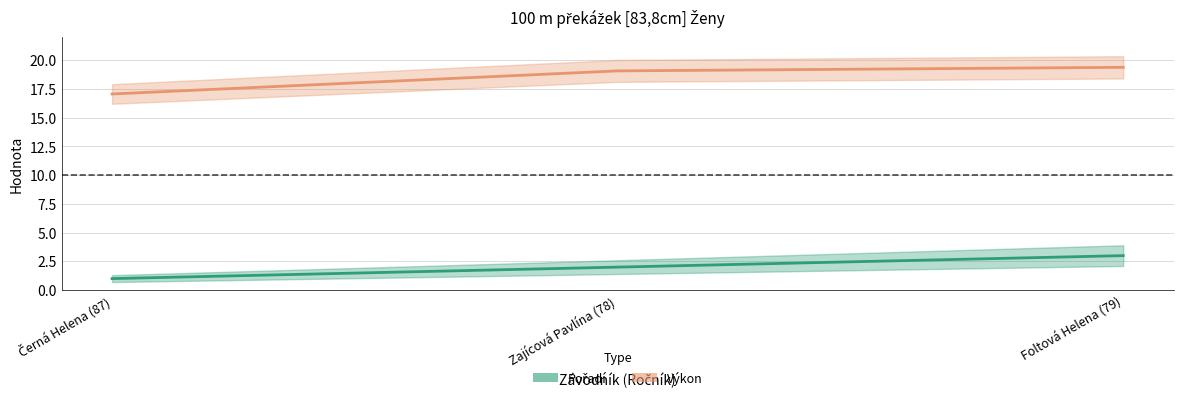

What is the difference between the Pořadí values at Foltová Helena (79) and Zajícová Pavlína (78)?

1.0